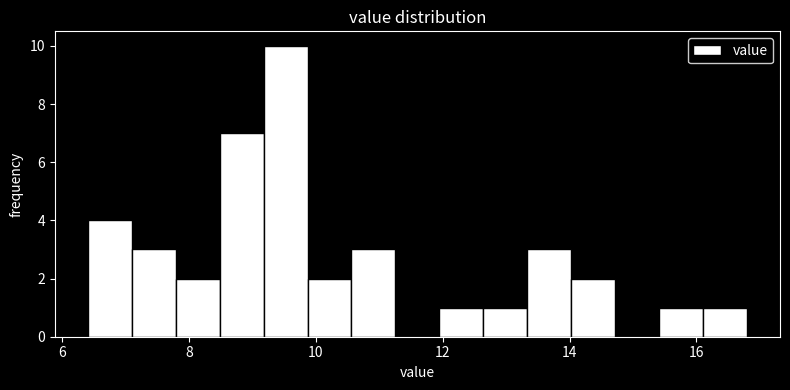

Around what value on the x-axis is the tallest bar? Give the approximate position of its centre, as read against the axis.

9.6